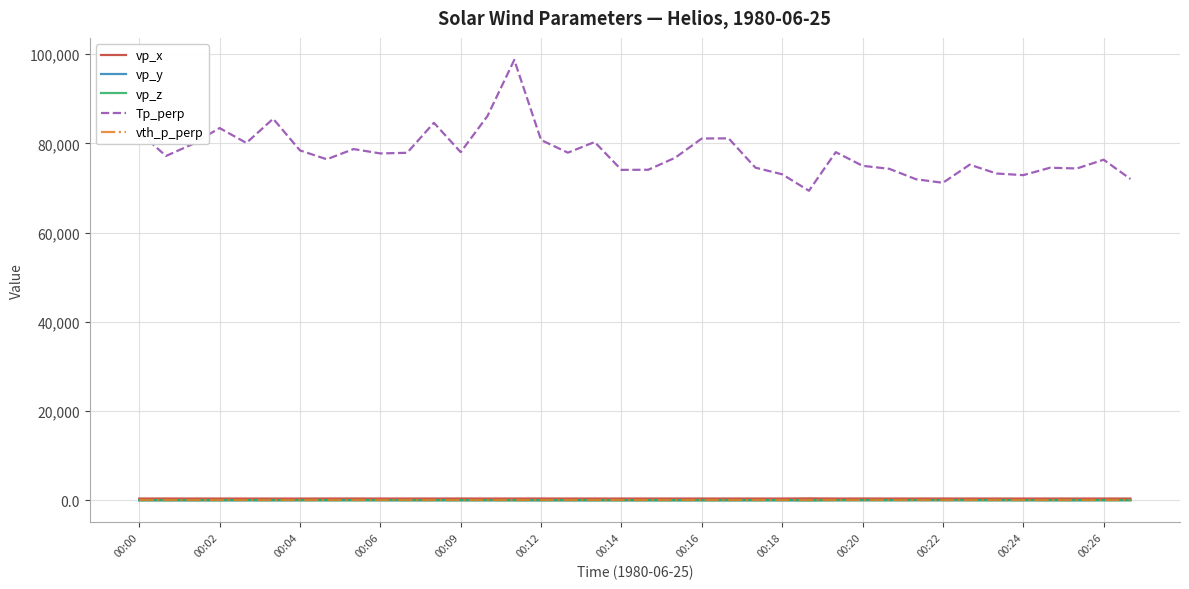

True or false: Tp_perp and vp_z intersect in this chart.

False